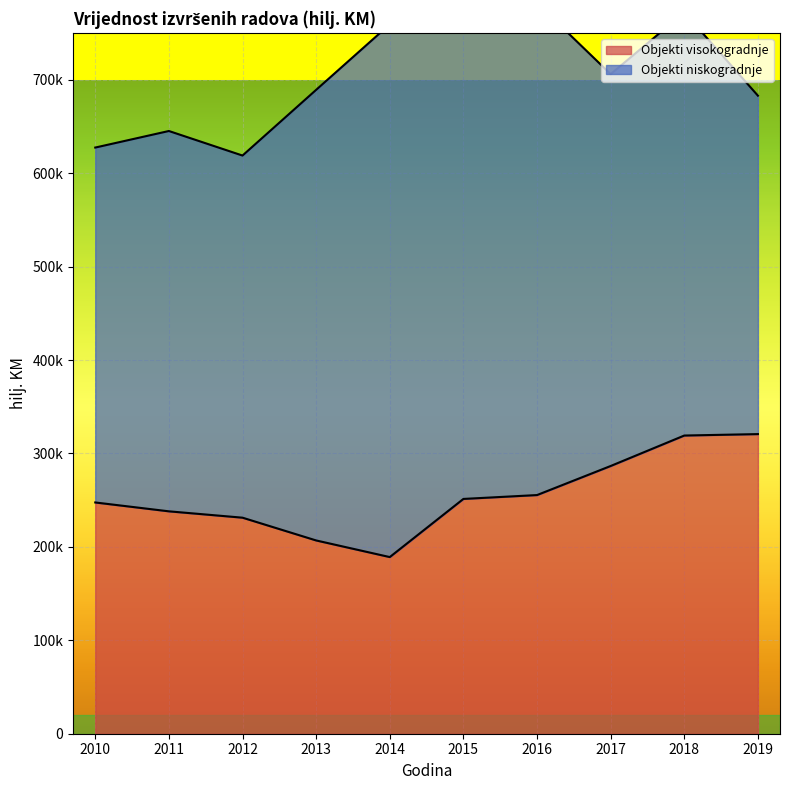

What is the average value?

254650